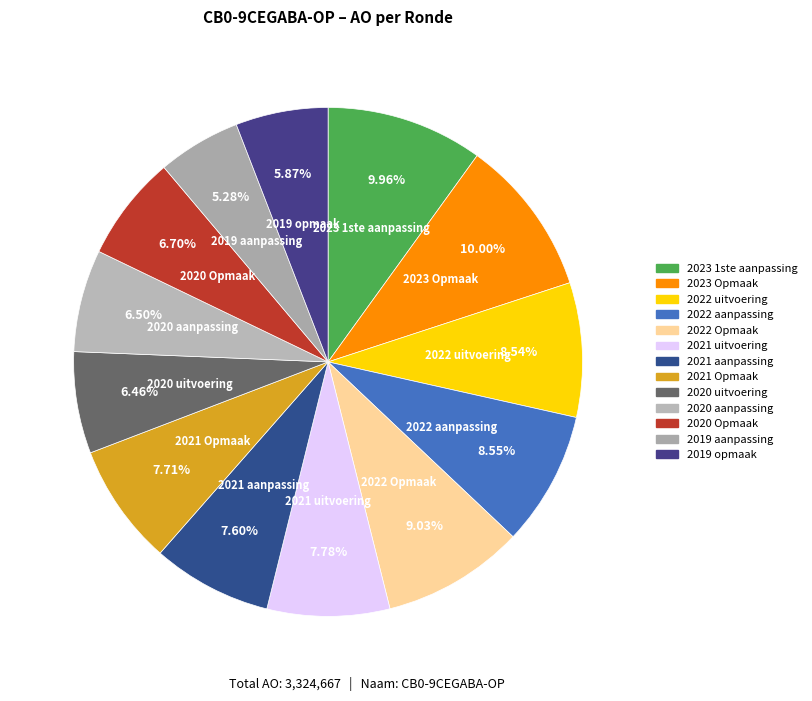

To the nearest percent, what portion does 2021 uitvoering represent?

8%